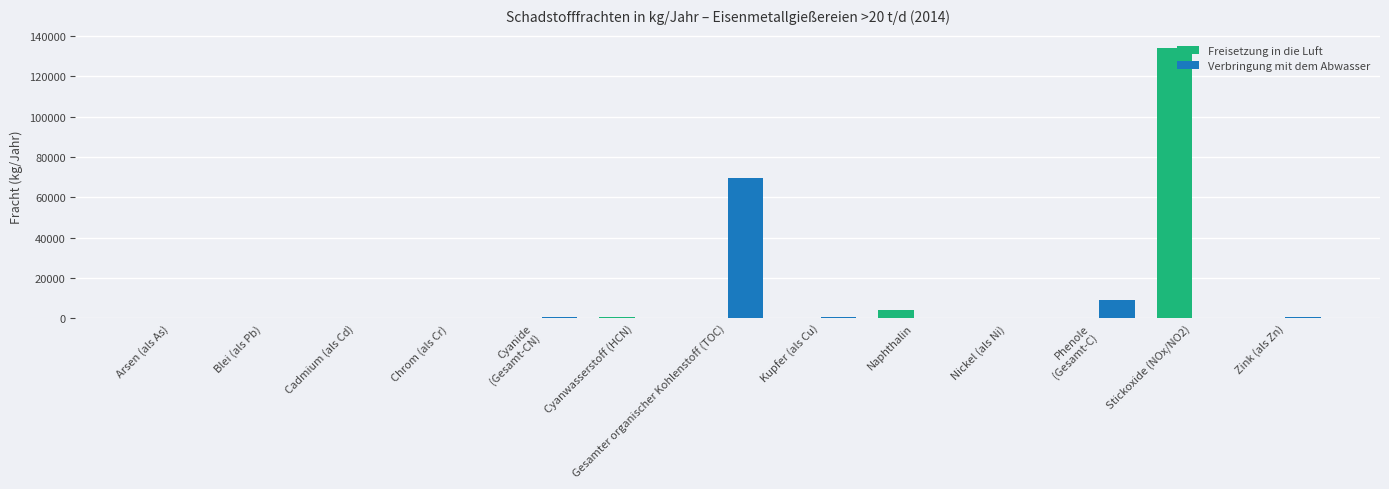

What is the maximum value shown in the chart?

134000